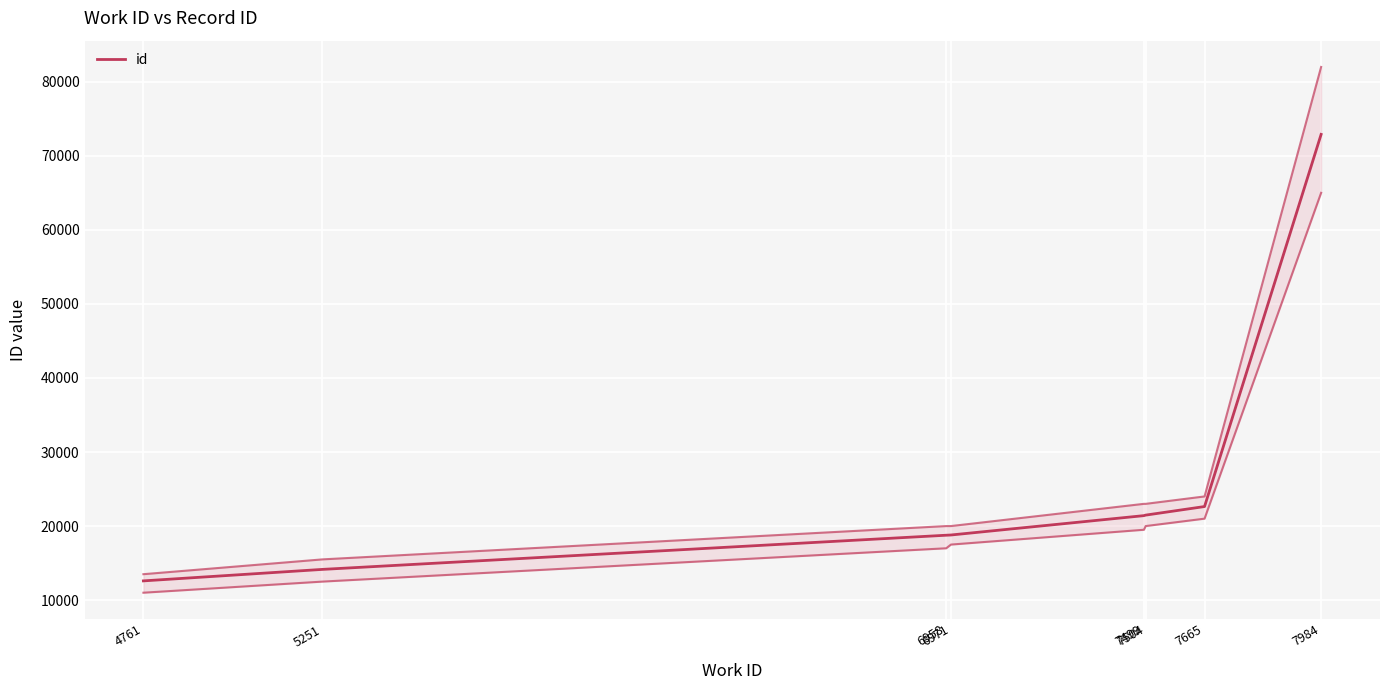

True or false: the data has more than 2 interior local peaks.

False